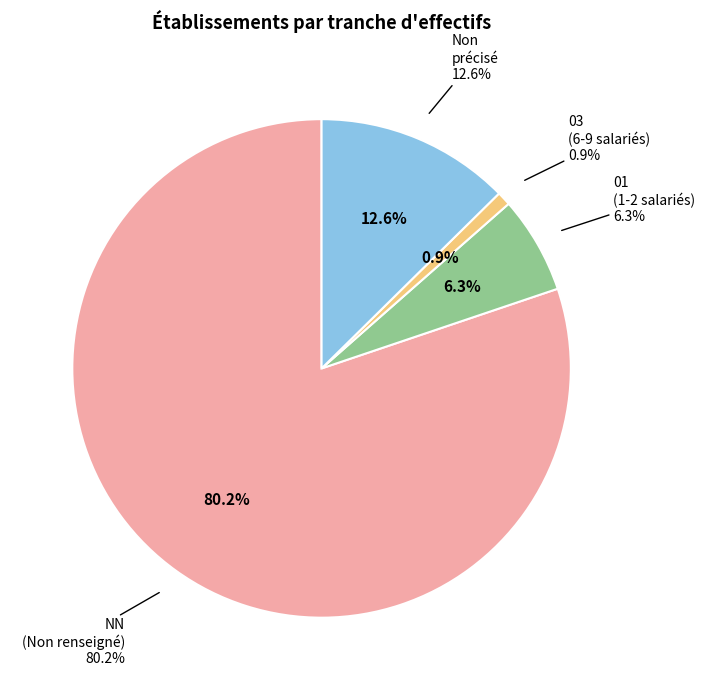

Combined, what portion of the pie is 03 and 01?

7.2%